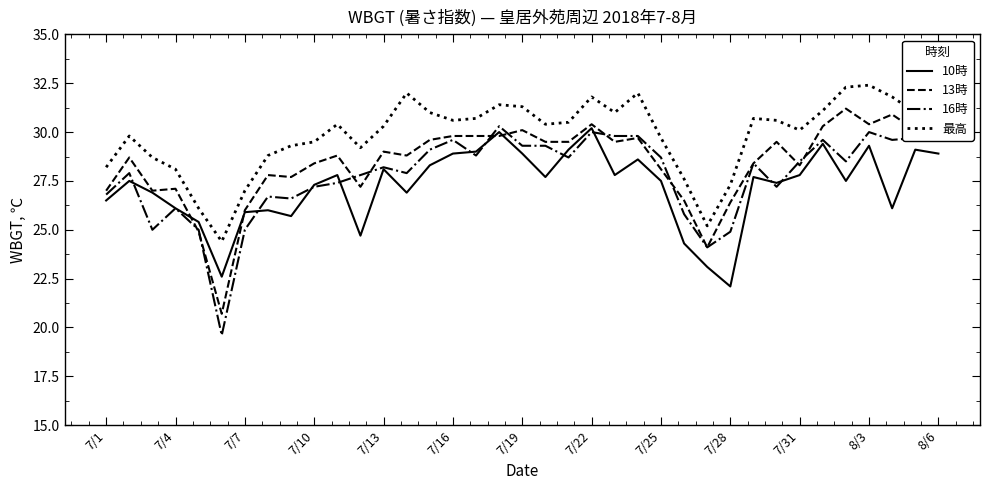

Which series has the largest total across all categories?

最高